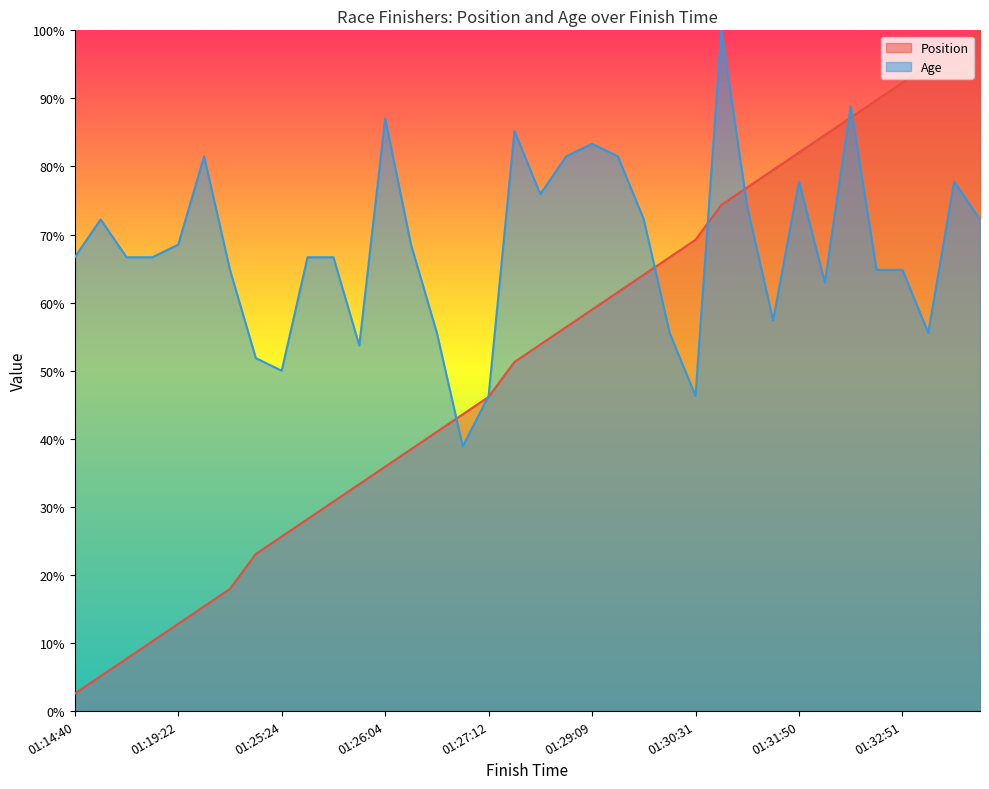

Where does the Position series first go above 53?

01:28:33